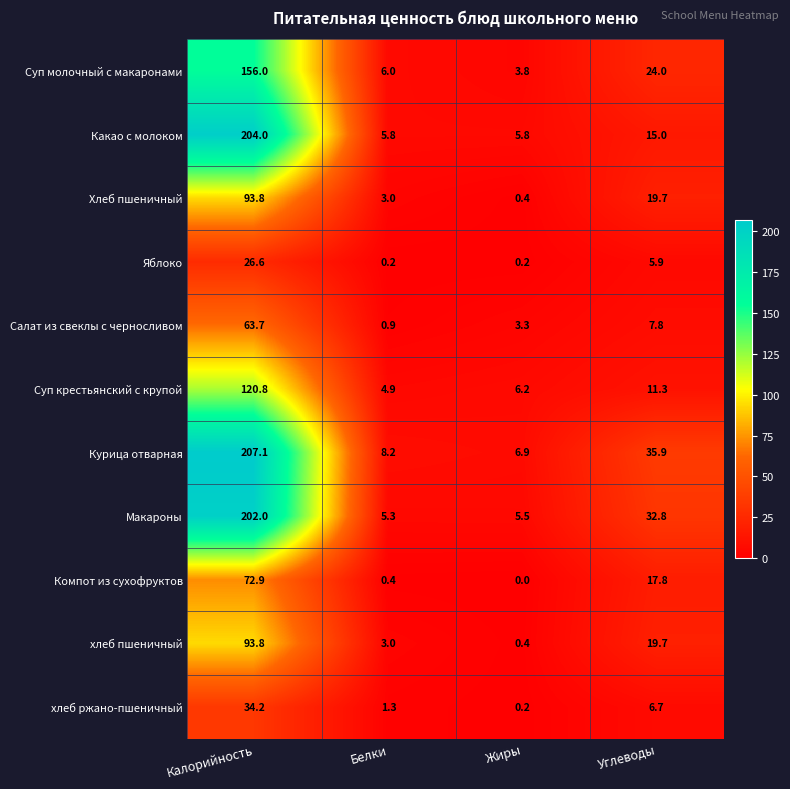

How many values in the хлеб ржано-пшеничный series exceed 6?

2